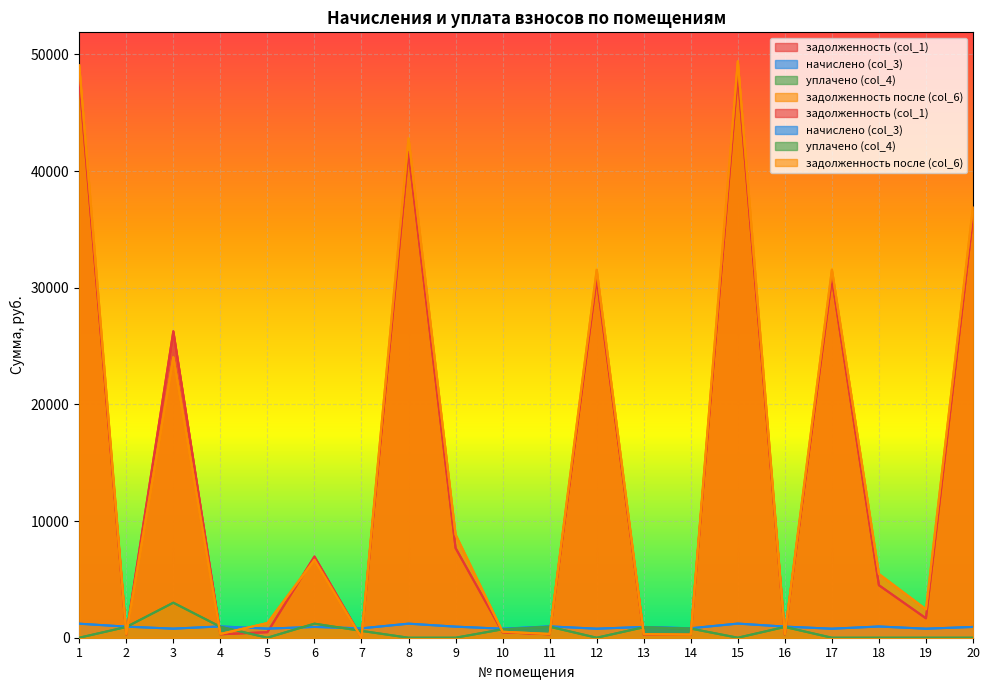

How many interior local valleys does the уплачено (col_4) series have?

3